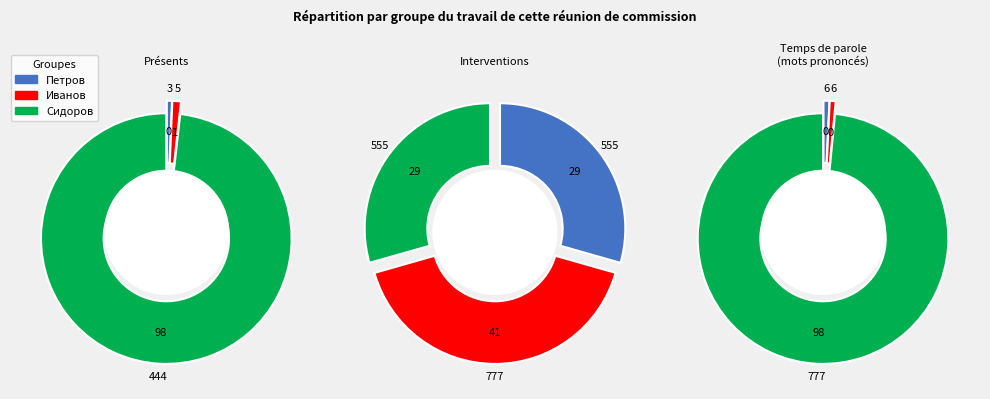

Rank the categories by value from lowest to highest.

Петров, Иванов, Сидоров